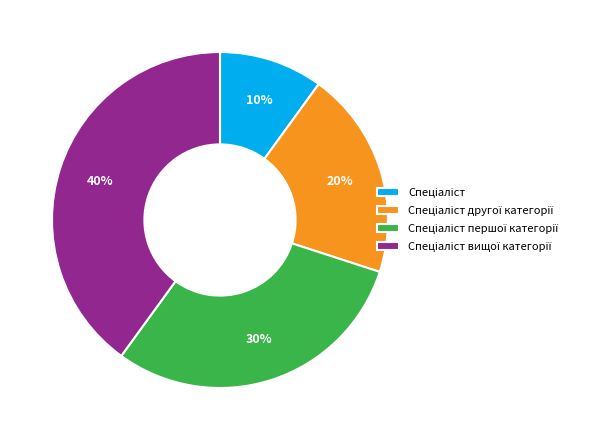

Is there any slice that represents more than half of the pie?

No